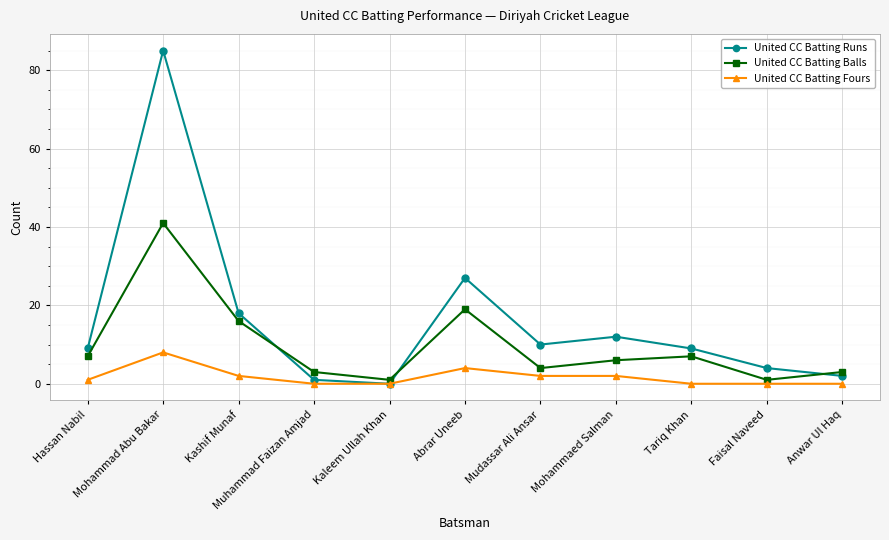

Which series has the largest total across all categories?

United CC Batting Runs